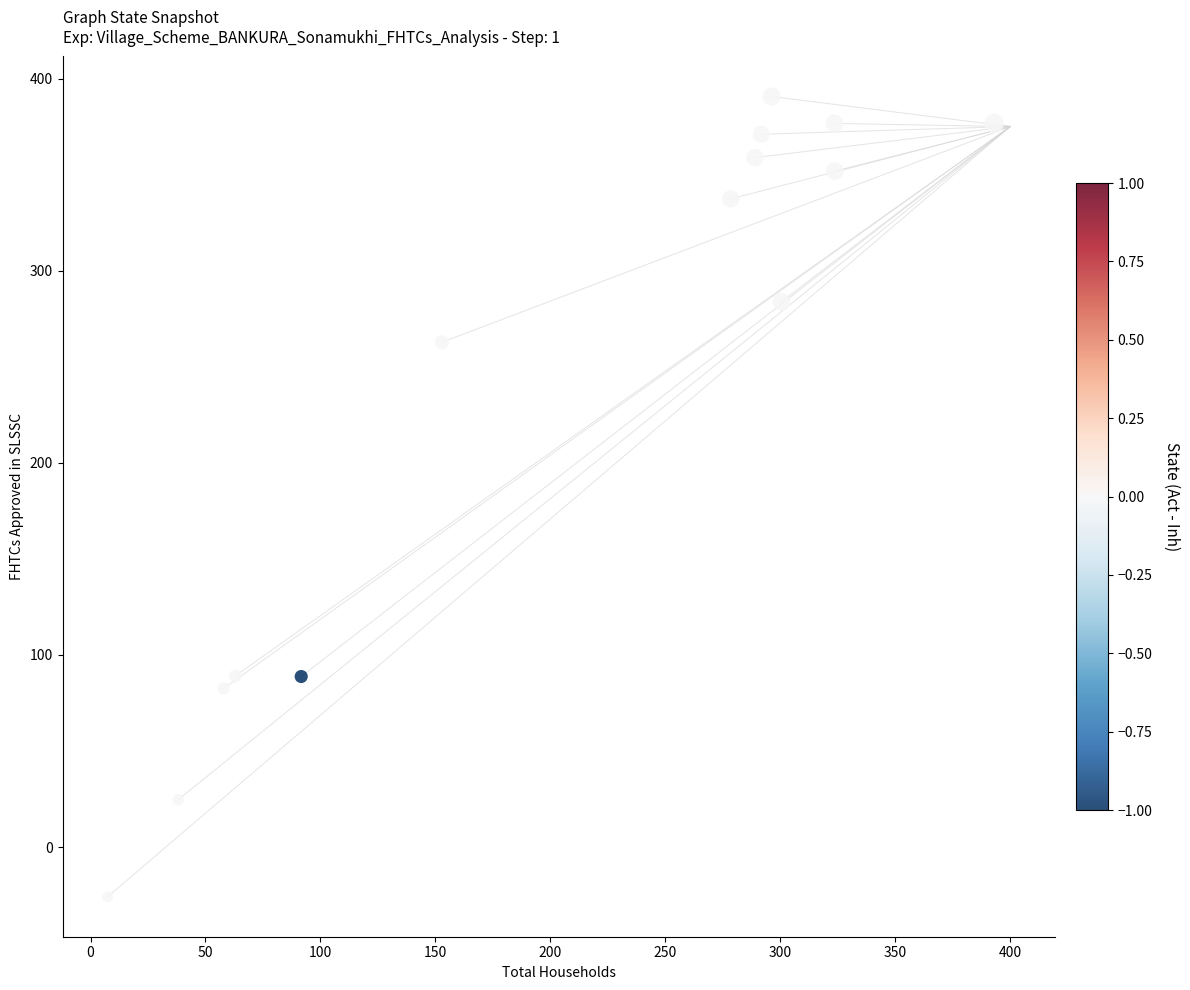

What Y value in the scatter plot is closest to 182?

262.7